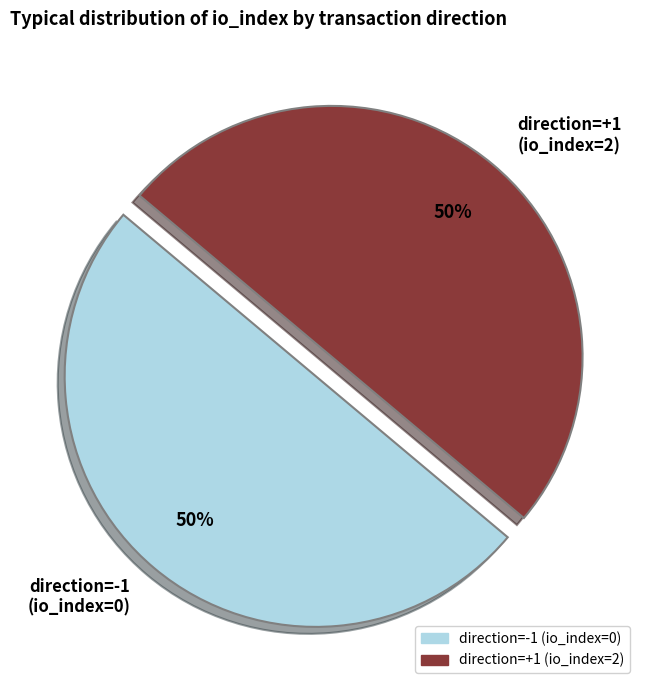

How many segments does this pie chart have?

2